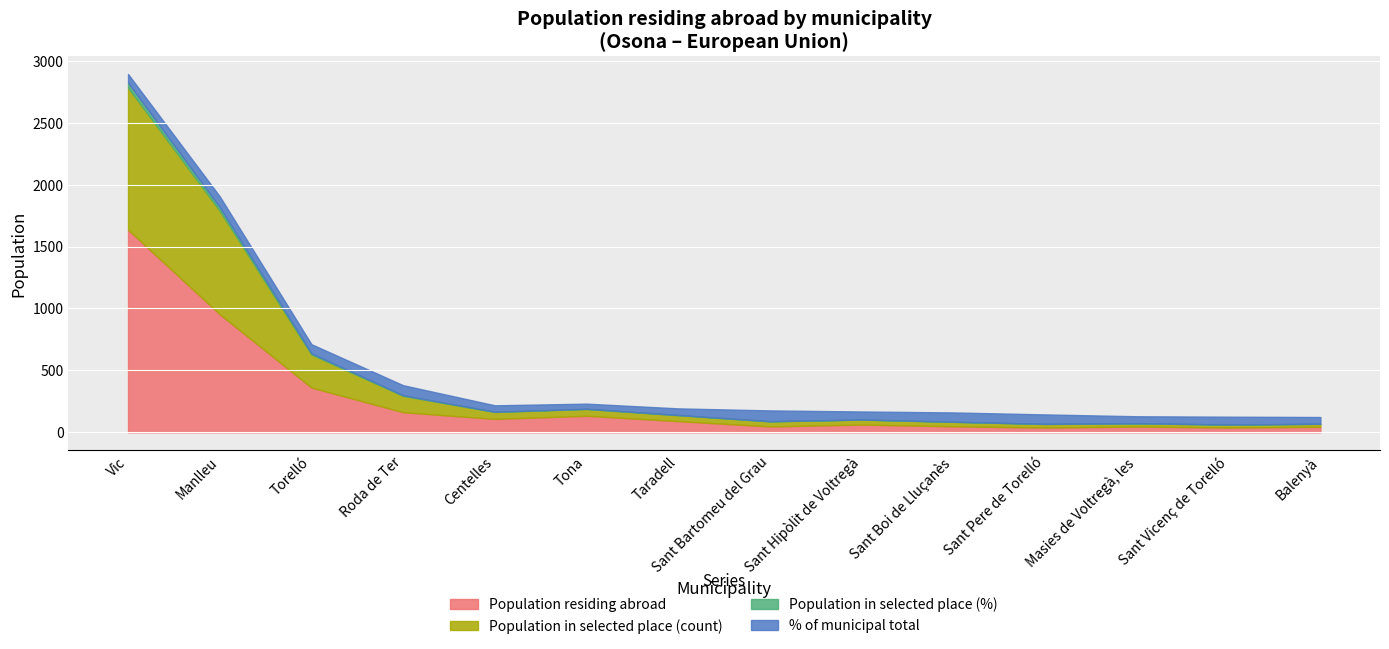

Which series has the largest total across all categories?

Population residing abroad